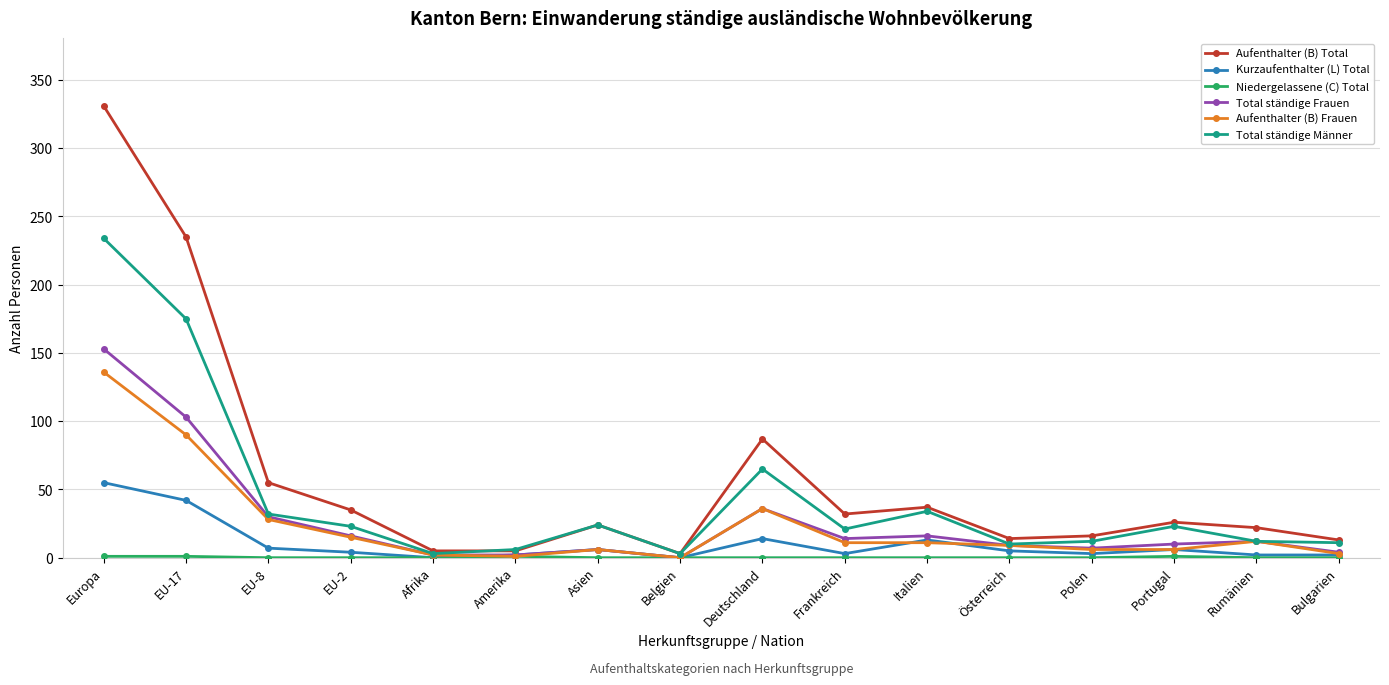

Which series has the widest spread of values?

Aufenthalter (B) Total